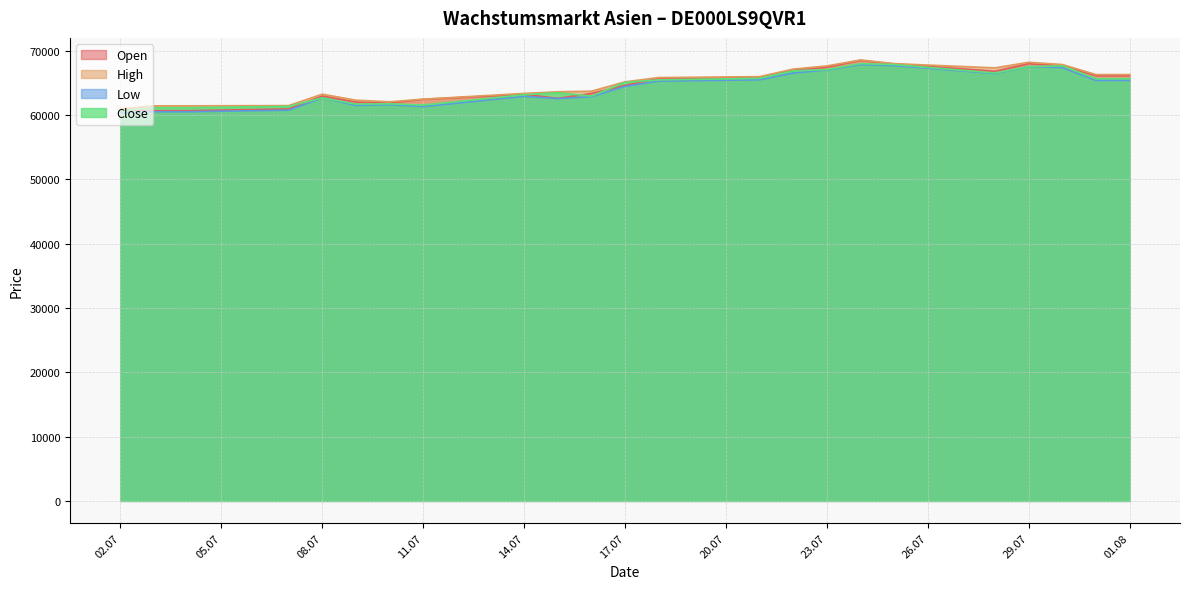

True or false: Close has more than 0 interior local peaks.

True